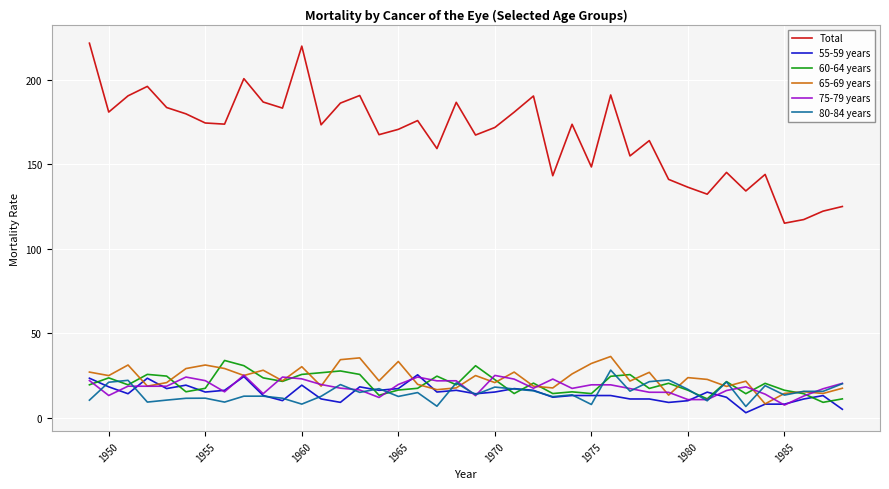

True or false: 55-59 years and Total cross at least once.

False